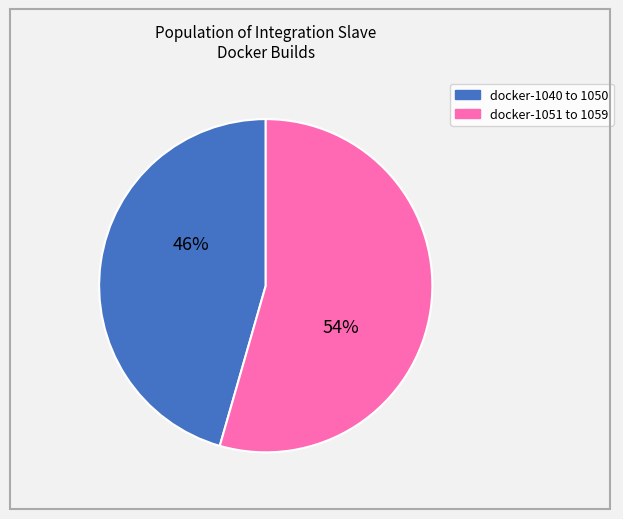

Is there any slice that represents more than half of the pie?

Yes